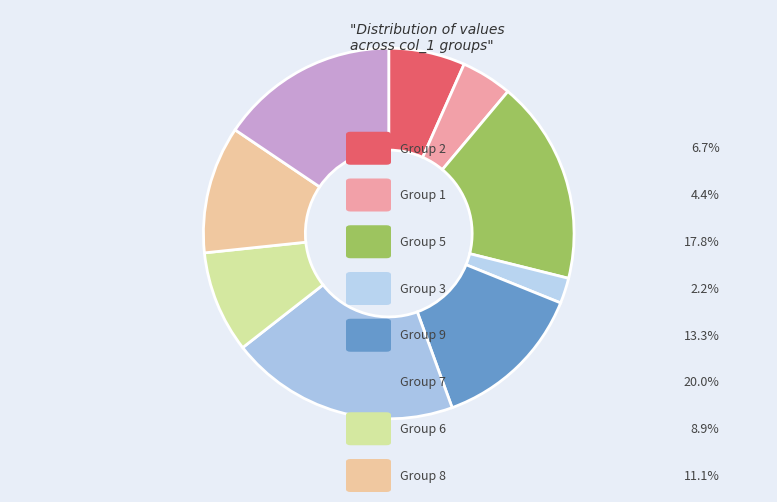

How many slices are in this pie chart?

9